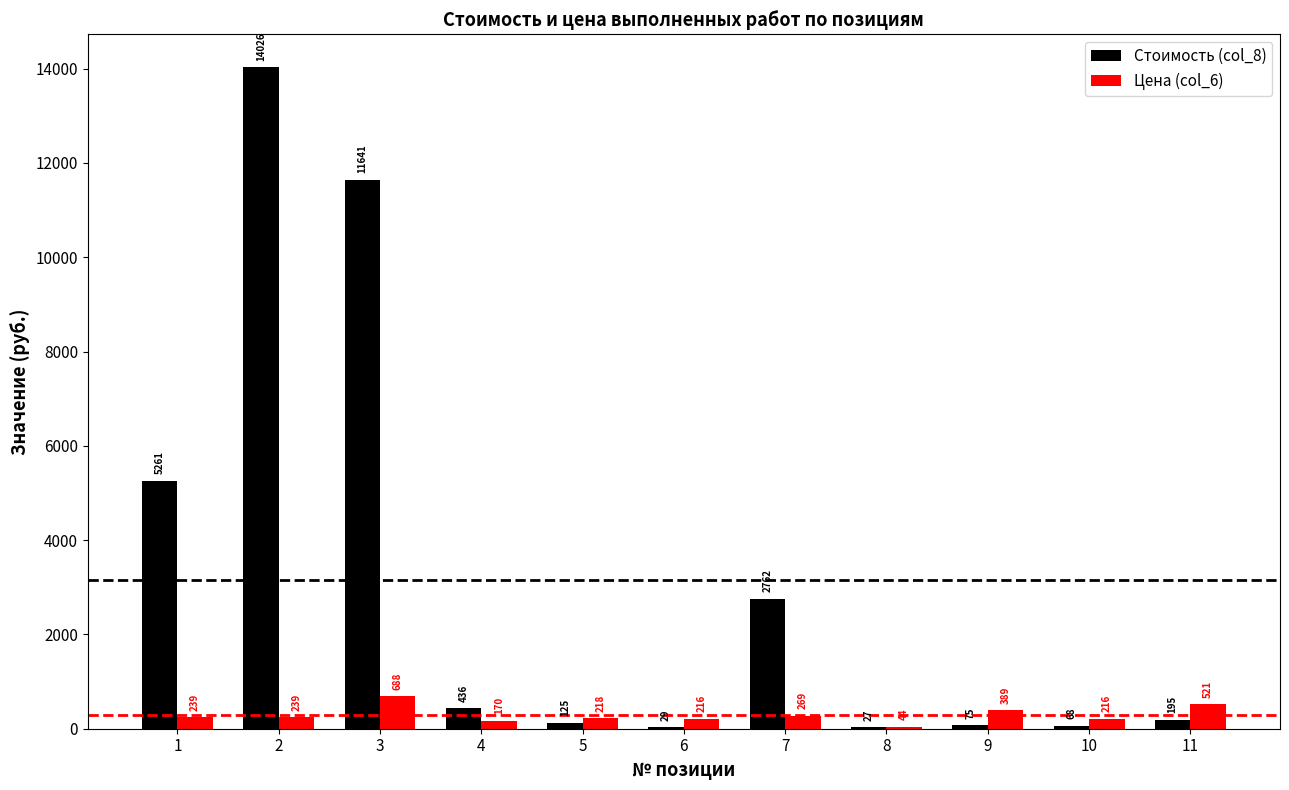

Is it true that Стоимость (col_8) equals 74.6 at 9?

True